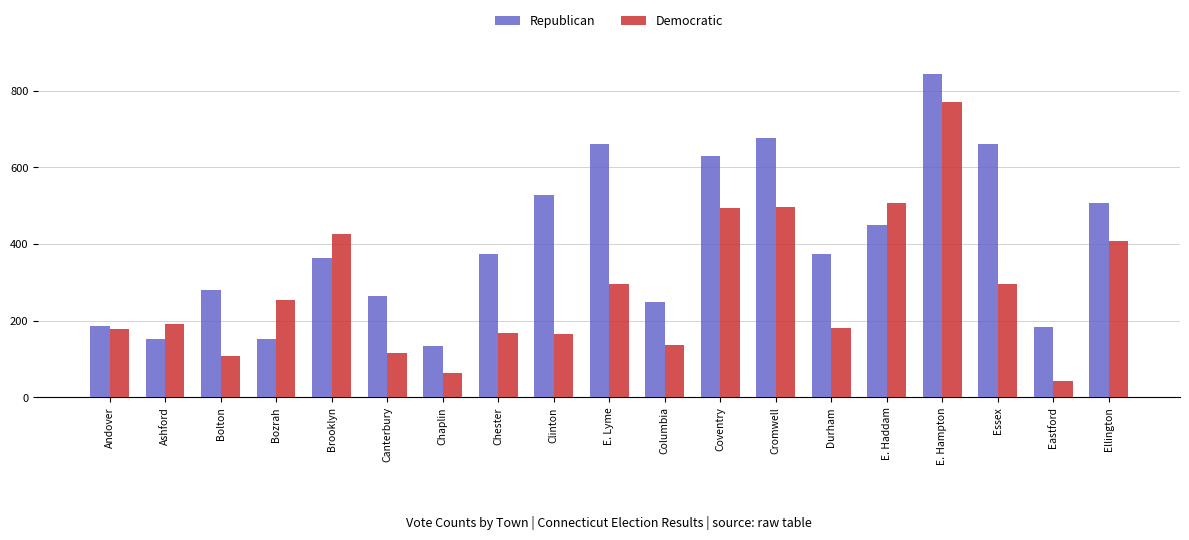

What are all the series names shown in the legend?

Republican, Democratic